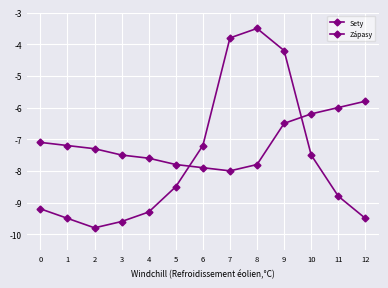

Is this an area chart (filled region under the line)?

No